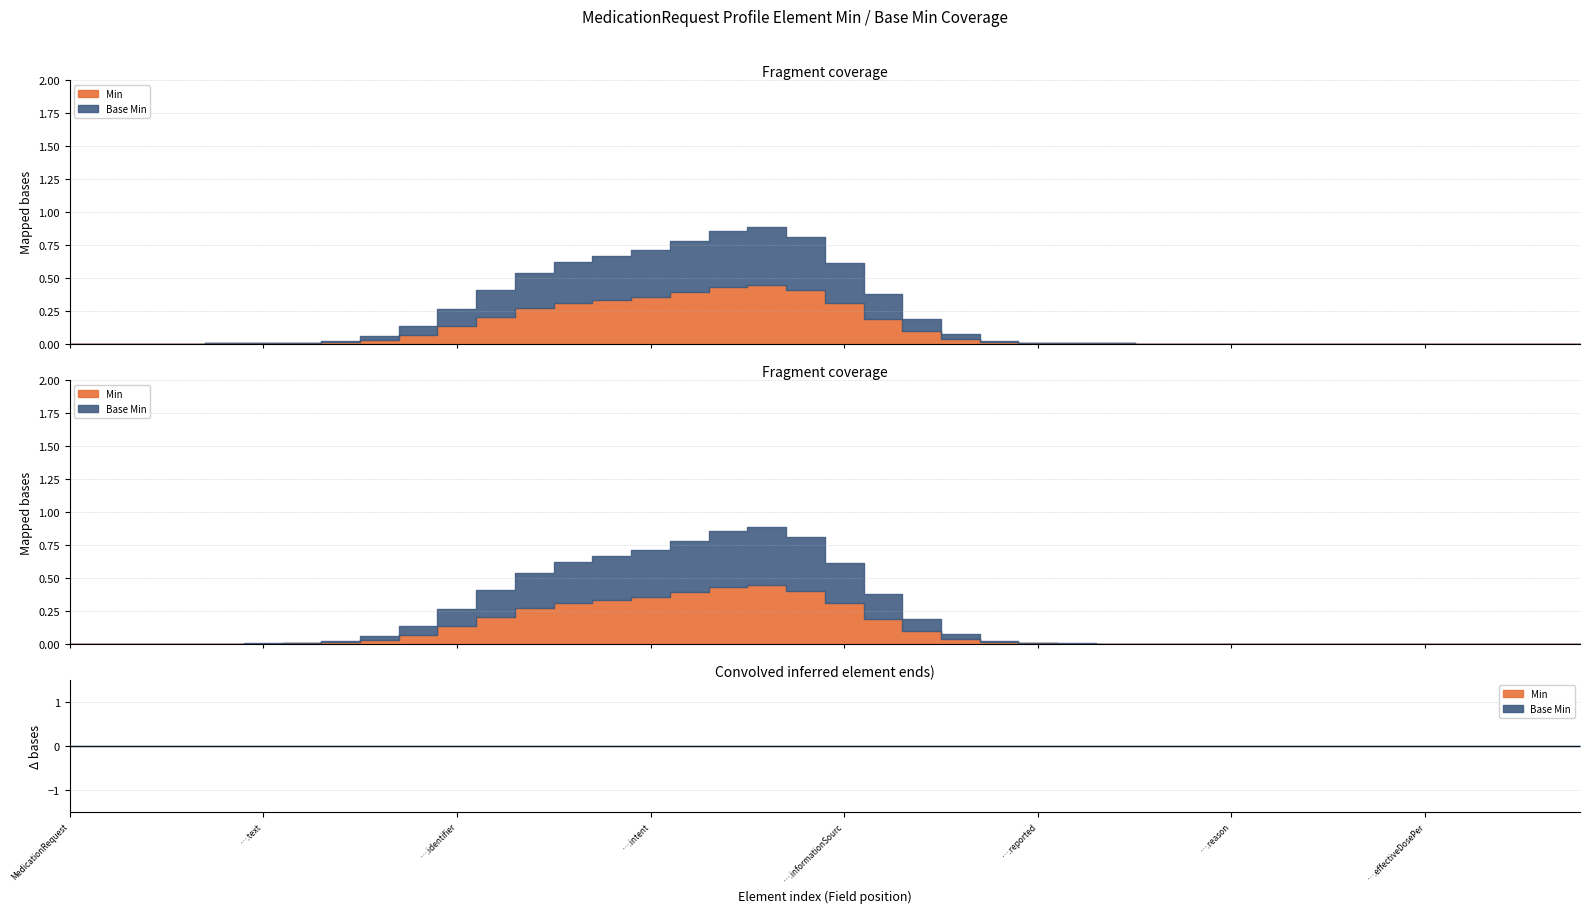

Between MedicationRequest.text and MedicationRequest.intent, which is larger?

MedicationRequest.intent